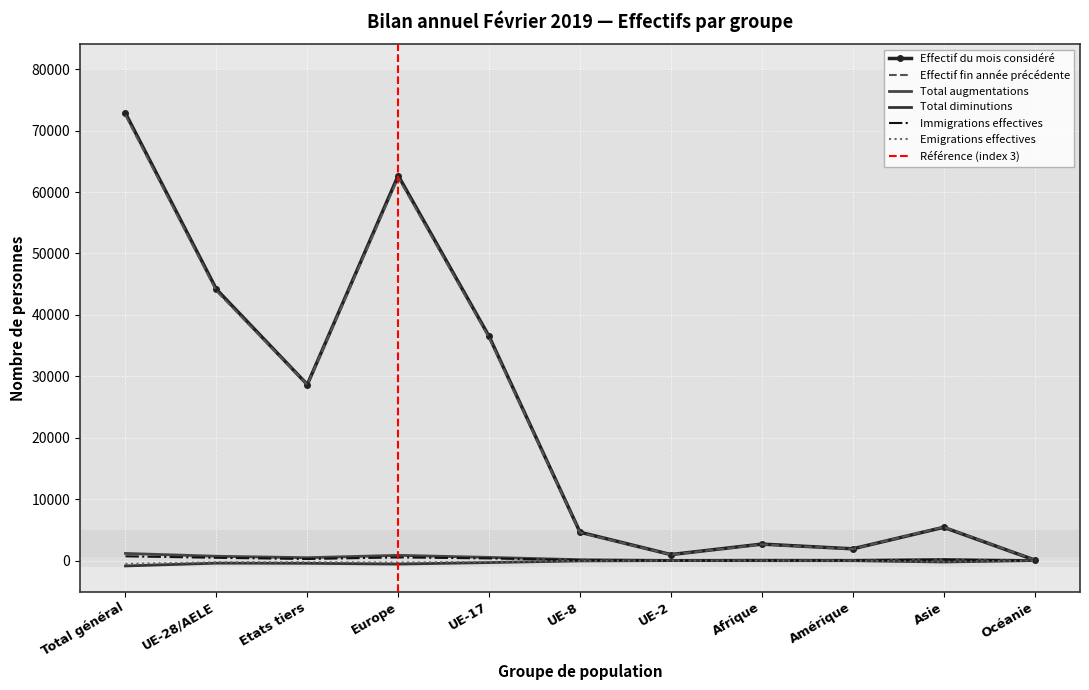

What is the value of the Effectif fin année précédente point at the 4th from the left?

62358